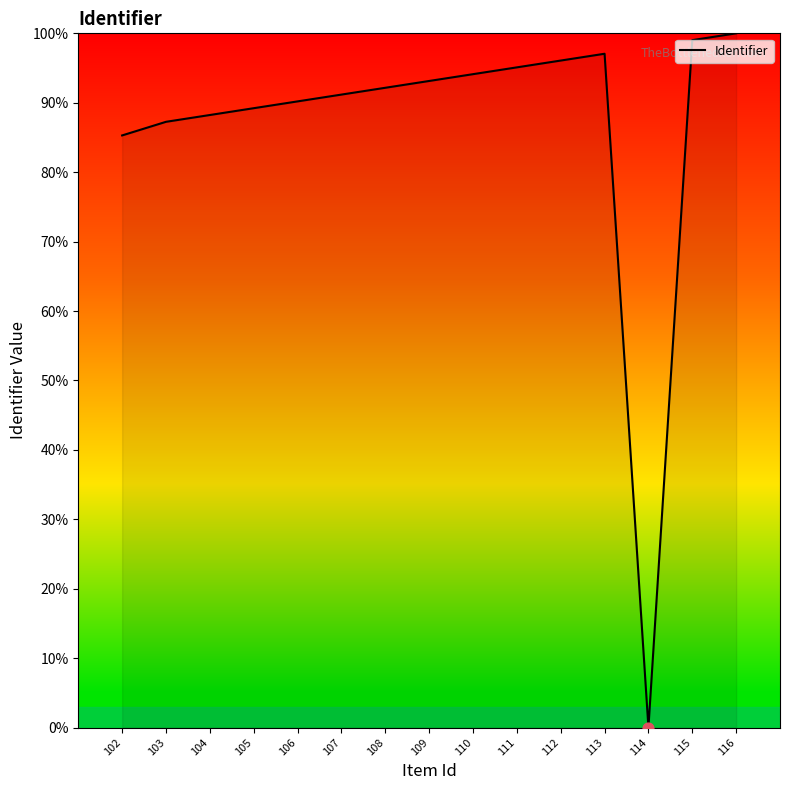

What is the change in value from 113 to 116?

+2.9